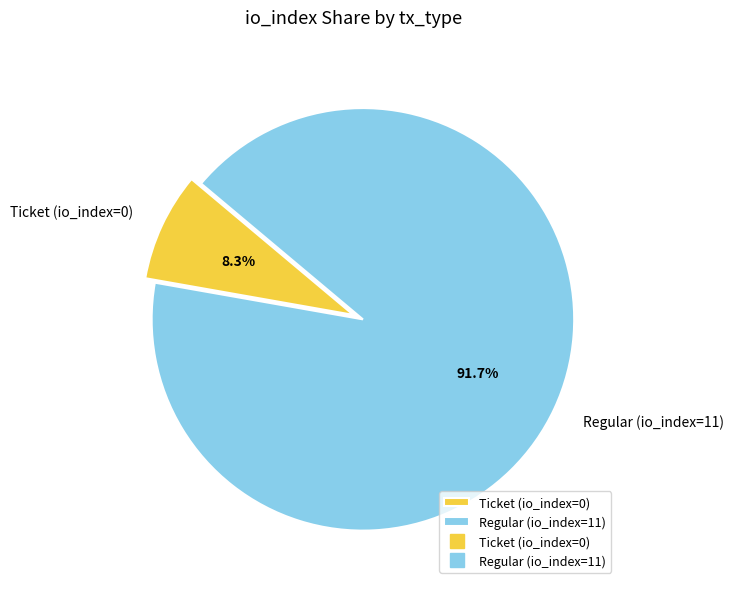

Combined, what portion of the pie is Regular (io_index=11) and Ticket (io_index=0)?

100.0%